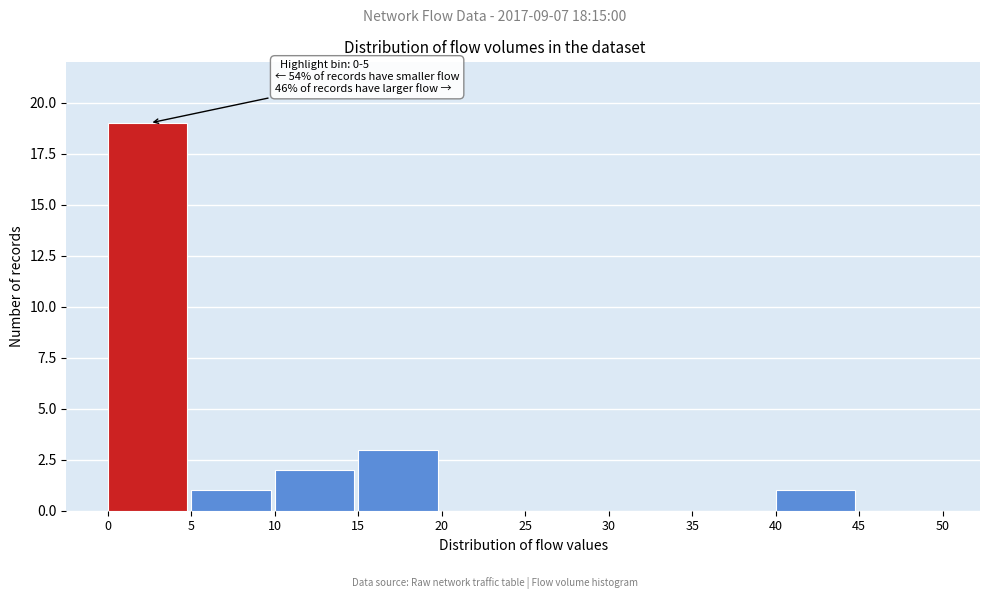

Which range on the x-axis has the tallest bar?

0 to 5